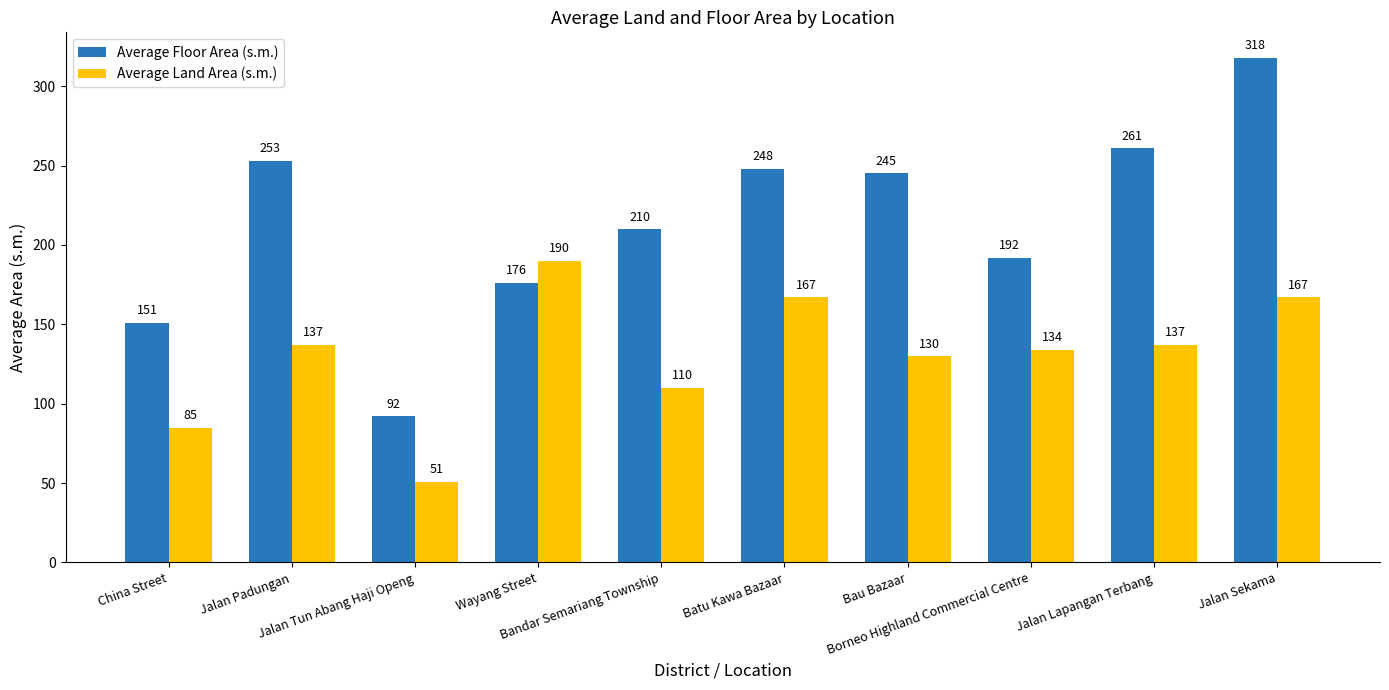

List the series in order of their overall mean, highest first.

Average Floor Area (s.m.), Average Land Area (s.m.)